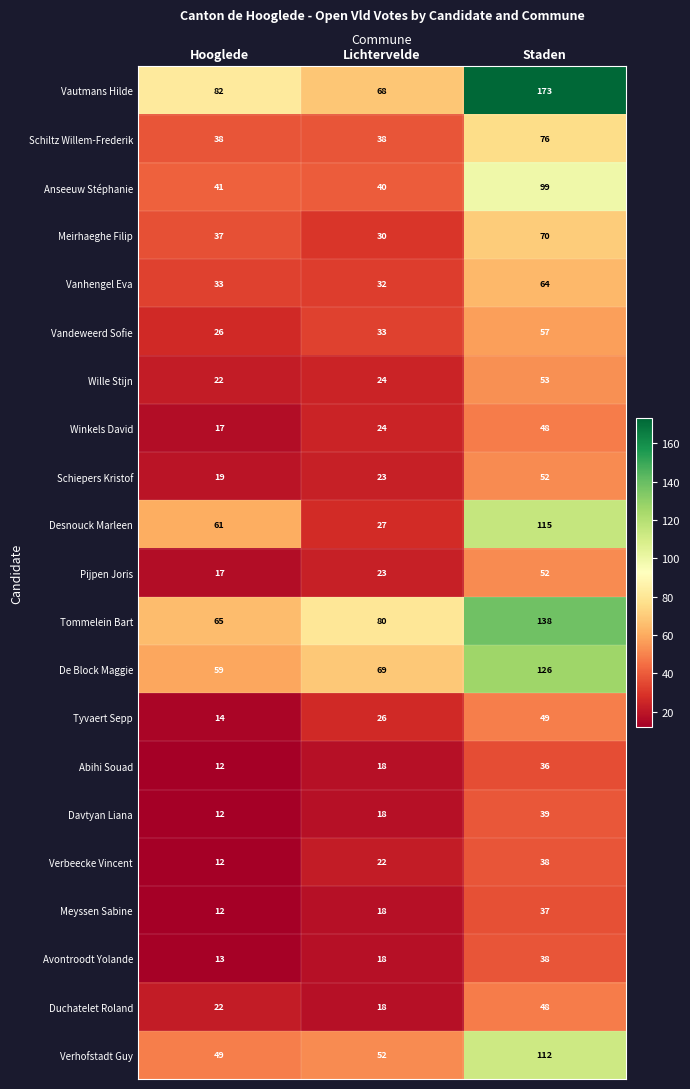

Which series has the widest spread of values?

Vautmans Hilde